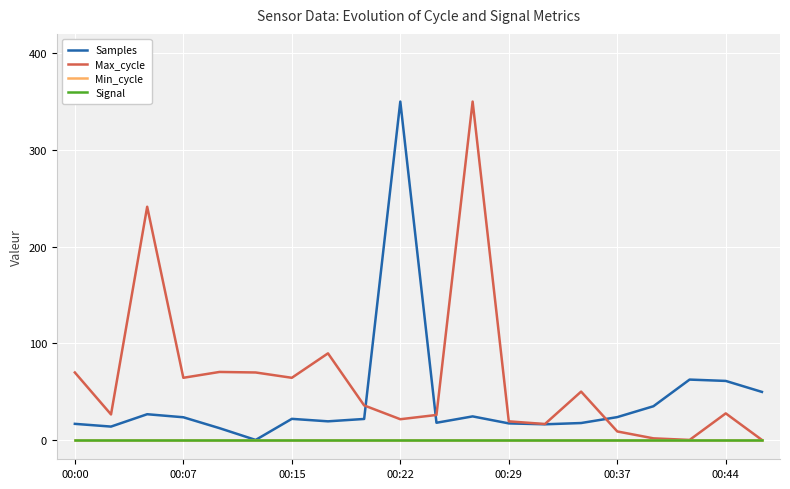

Does the chart display data point markers on the line(s)?

No